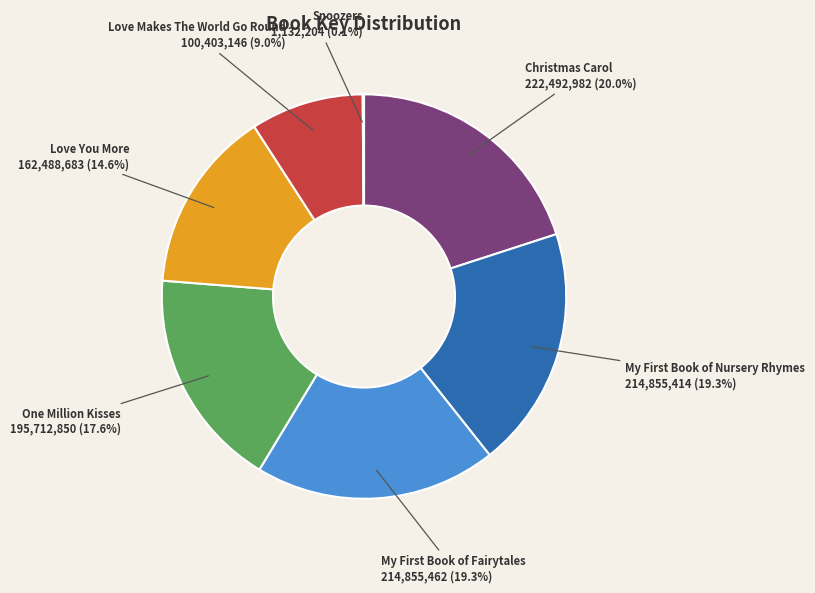

Does any single category account for the majority?

No